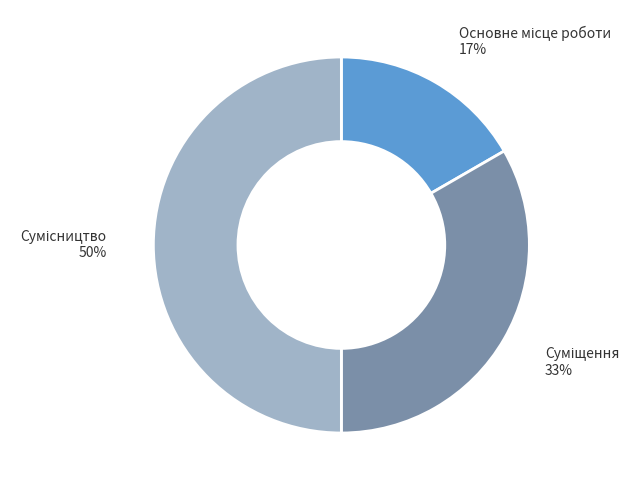

To the nearest percent, what is the average slice percentage?

33%